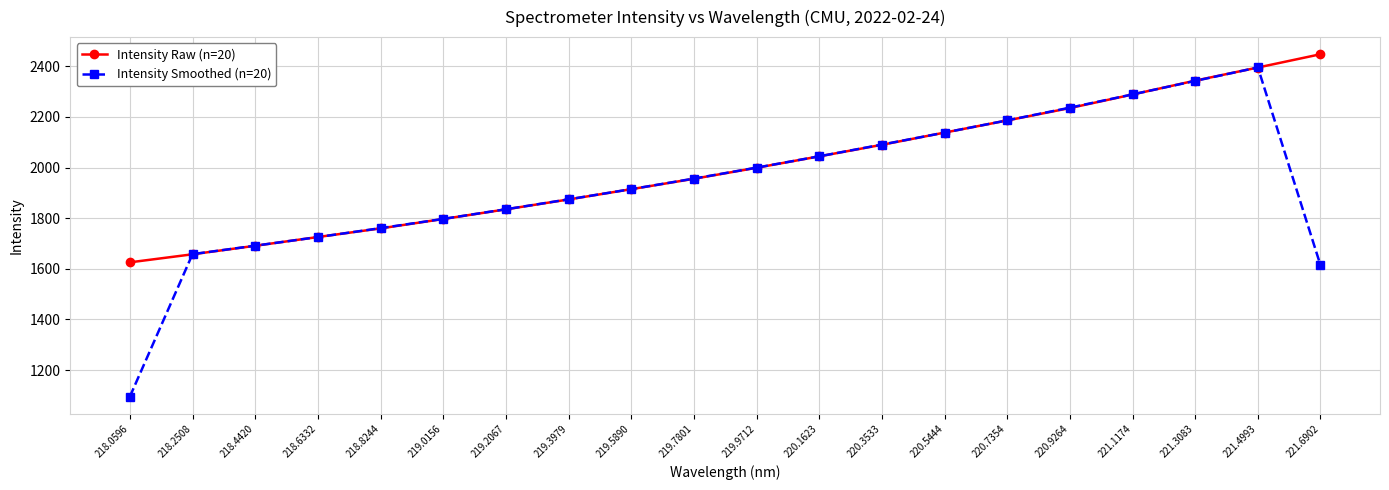

True or false: Intensity Smoothed (n=20) has more than 2 points higher than both neighbors.

False